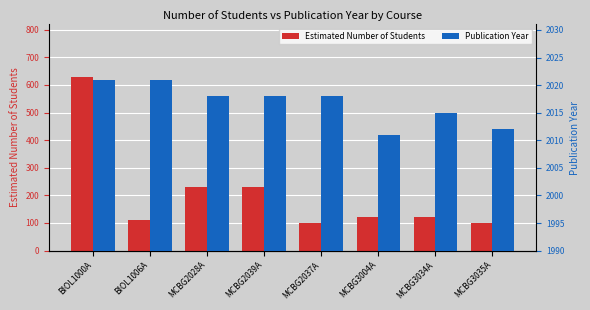

What is the label of the 4th bar from the left?

MCBG2039A